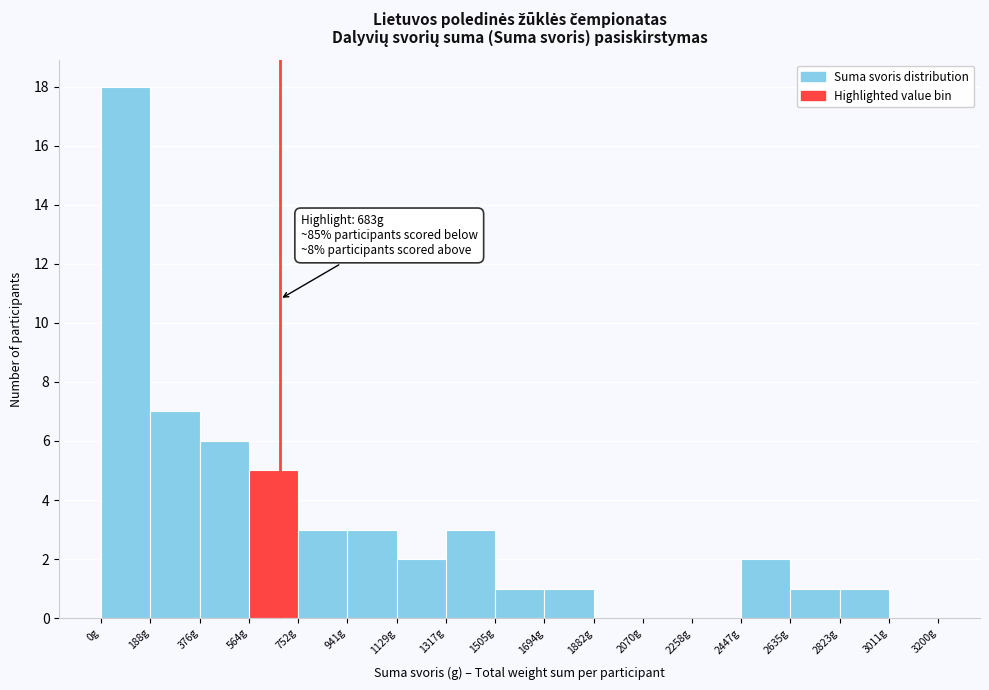

Over which range of the x-axis is the bar tallest?

0 to 180